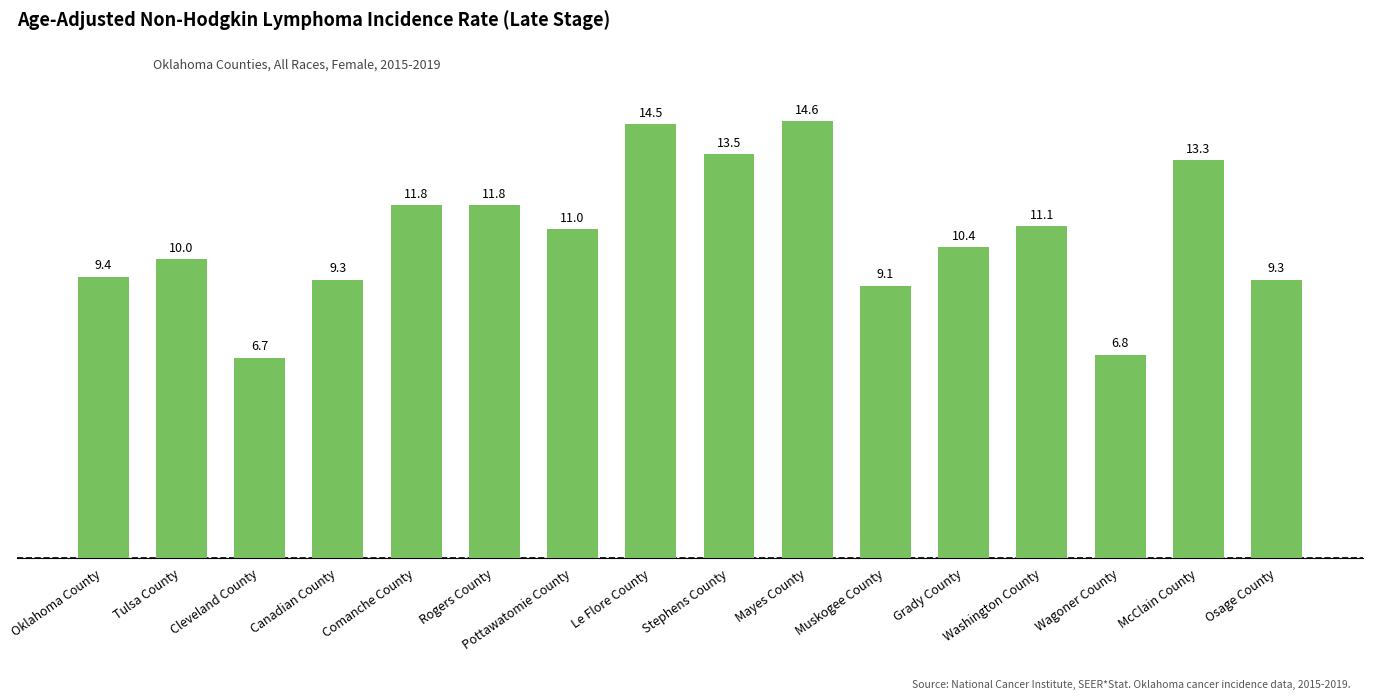

What is the change in value from Oklahoma County to Comanche County?

+2.4